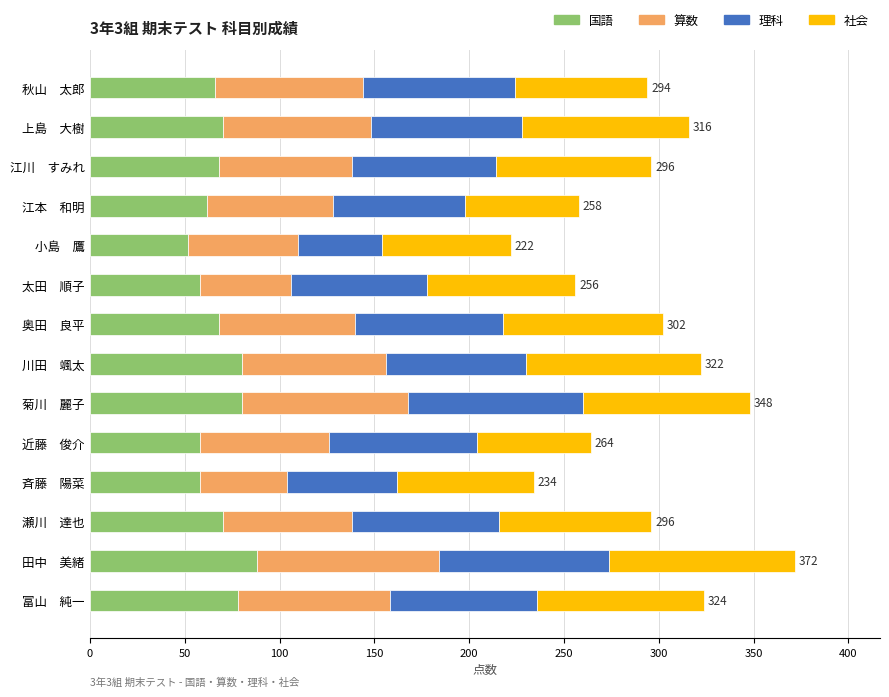

What value does the 国語 series have at 近藤　俊介?

58